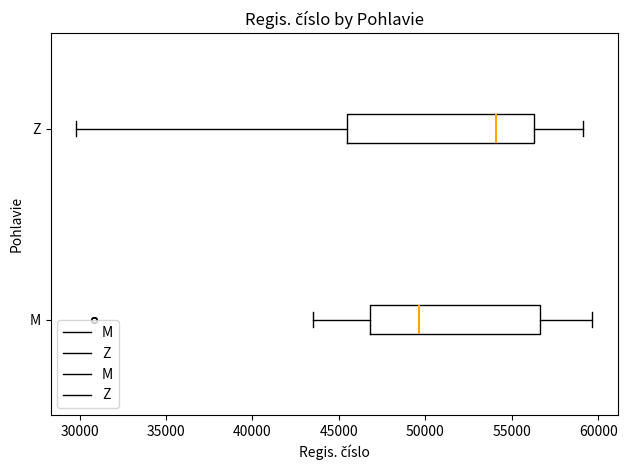

Reading bottom to top, read every box against the x-axis: the position of its median line, the range the box covers, and the ends of its whiskers. The values are not printed on the chart, so give them approximately, as read against the axis.

M: median 49500, box 47000 to 56500, whiskers 43500 to 59500
Z: median 54000, box 45500 to 56500, whiskers 30000 to 59000